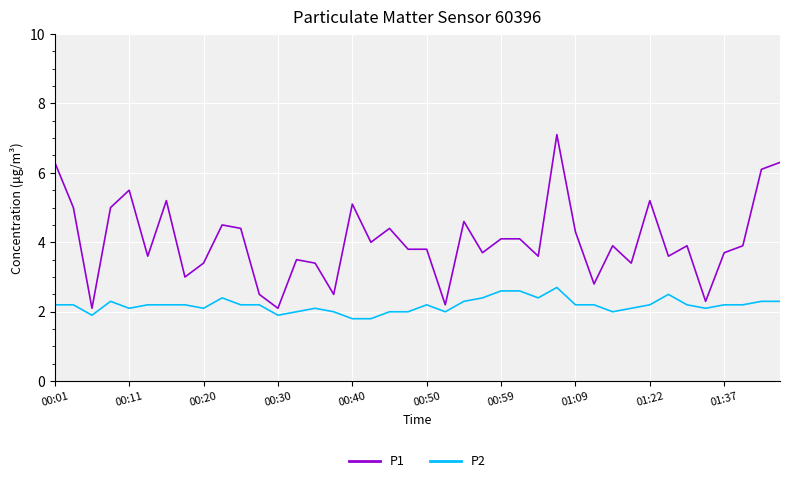

How many lines are shown in the chart?

2